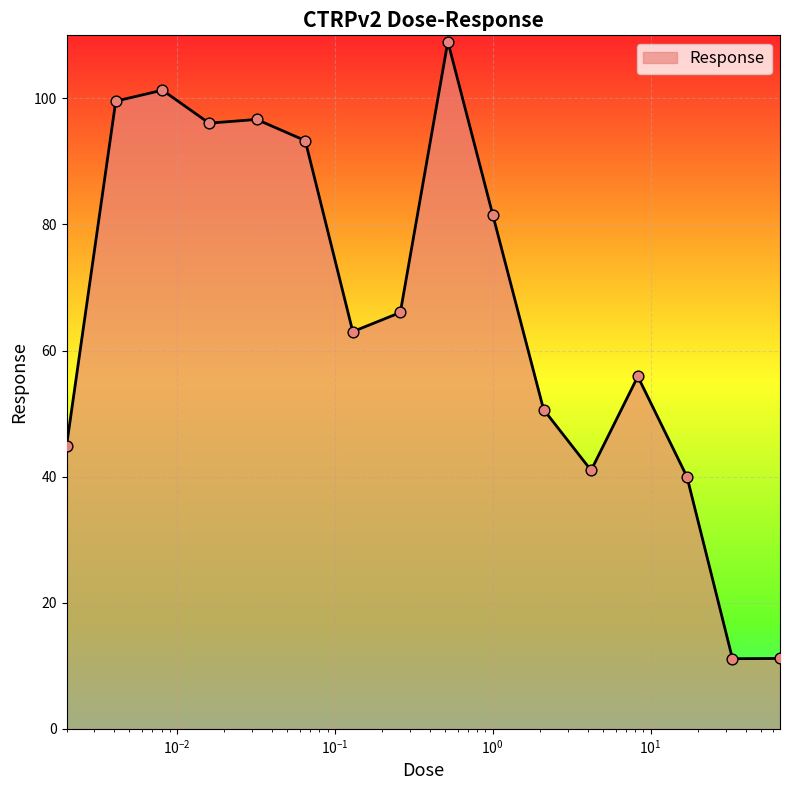

What is the minimum value shown in the chart?

11.1